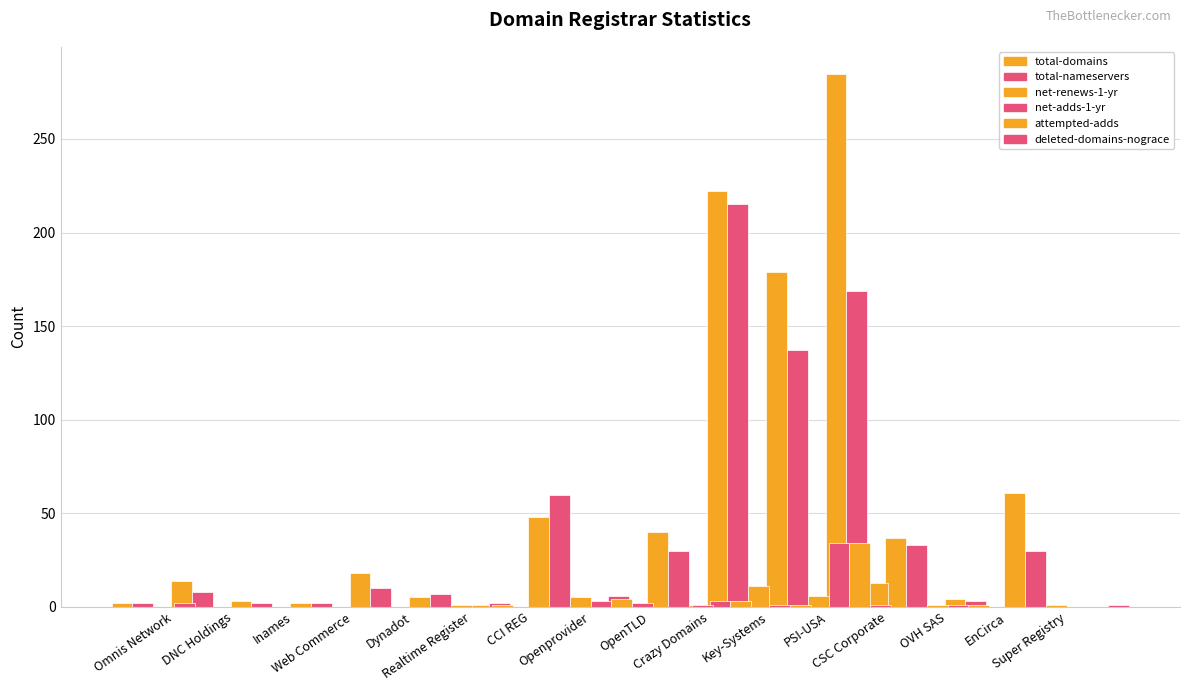

The net-renews-1-yr series shows -5 at Omnis Network. True or false?

False